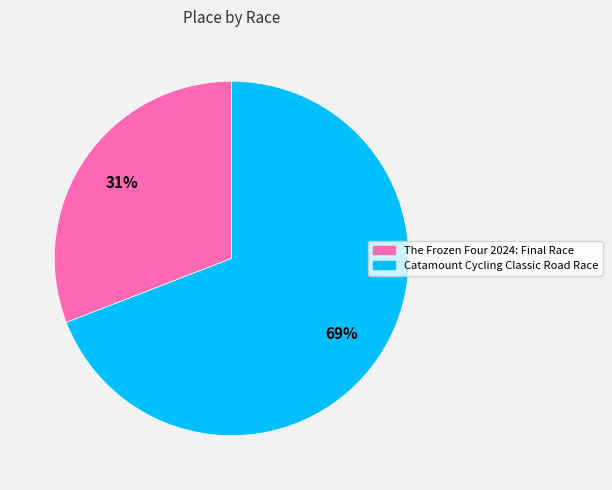

What is the ratio of the value at The Frozen Four 2024: Final Race to the value at Catamount Cycling Classic Road Race?

0.4